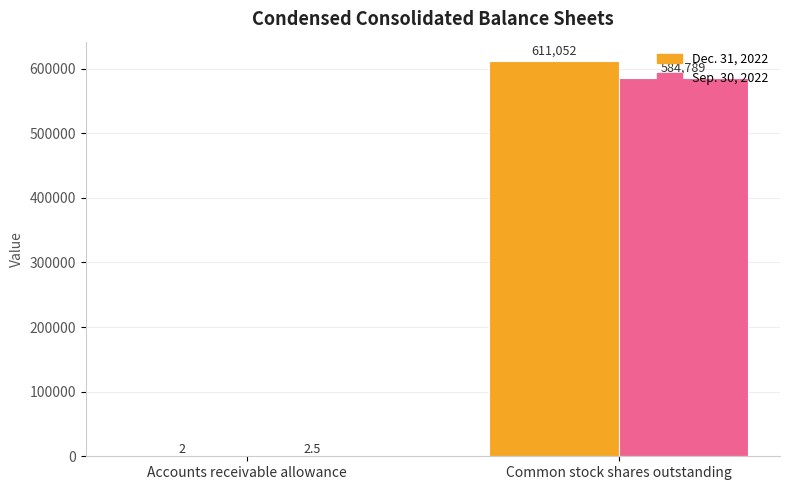

What is the highest value of the Sep. 30, 2022 series?

584789.0